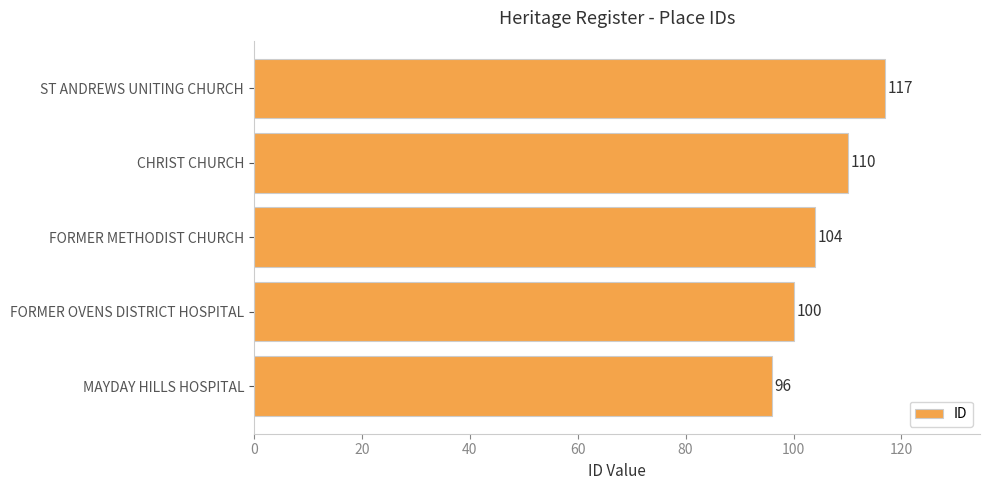

Count the values in the range 100 to 110.

3